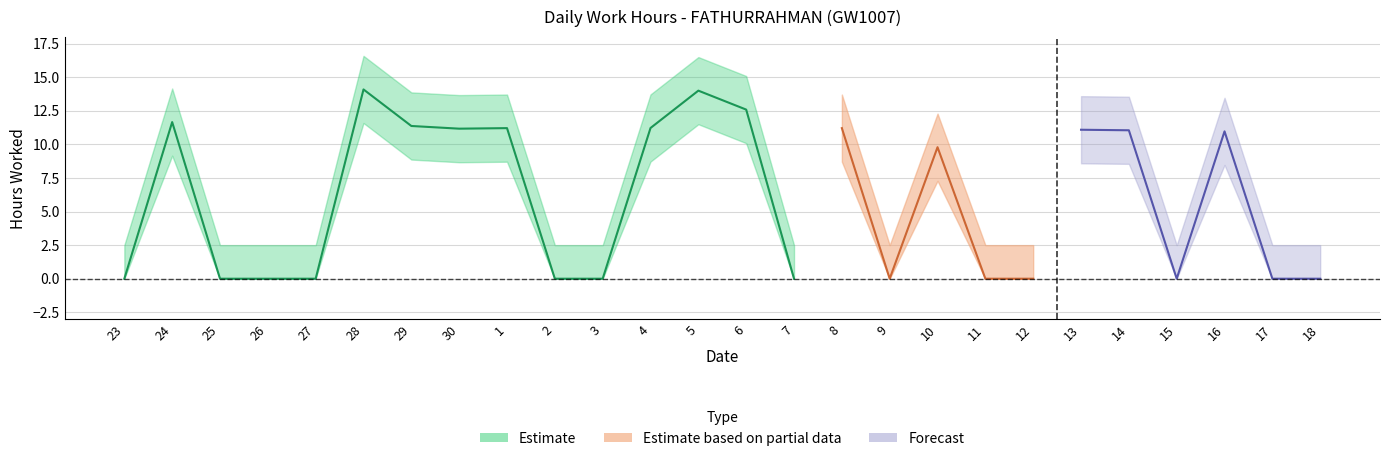

Is it true that Estimate based on partial data equals 0.0 at 11?

True